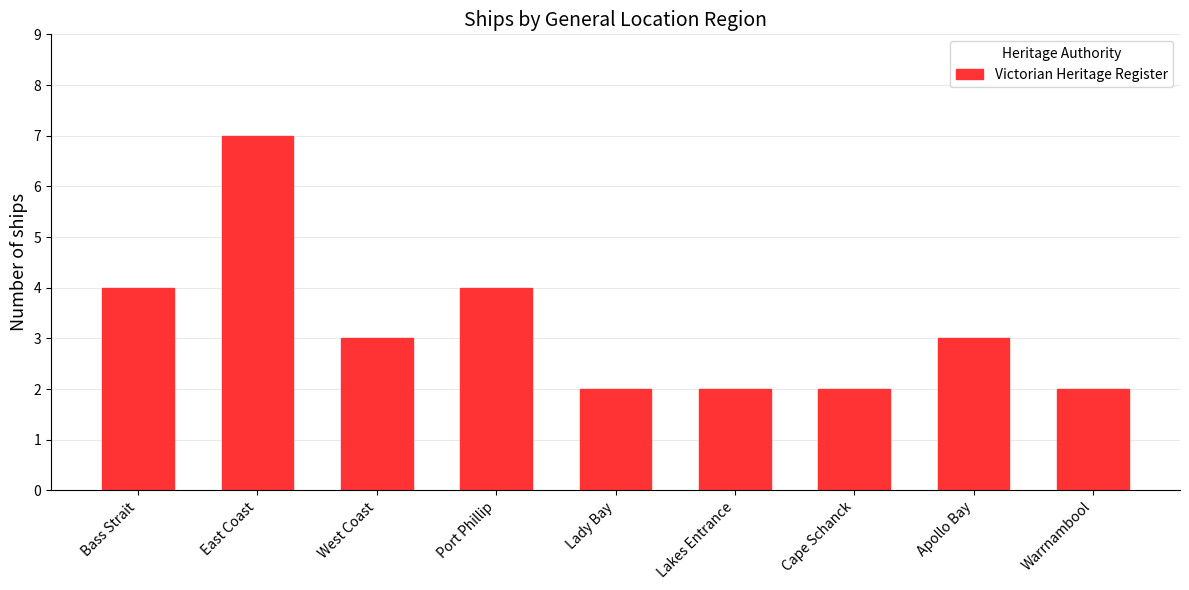

What is the maximum value shown in the chart?

7